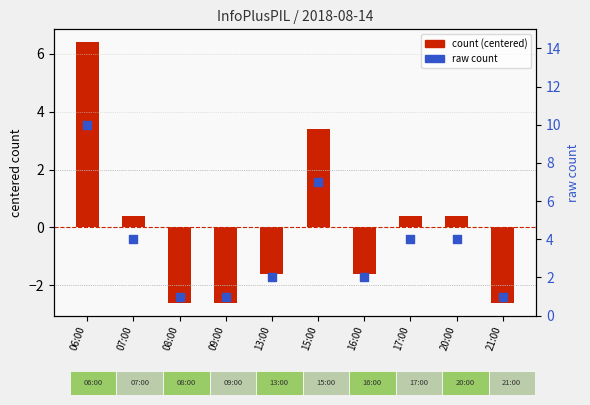

Which series has the widest spread of Y values?

count (centered)